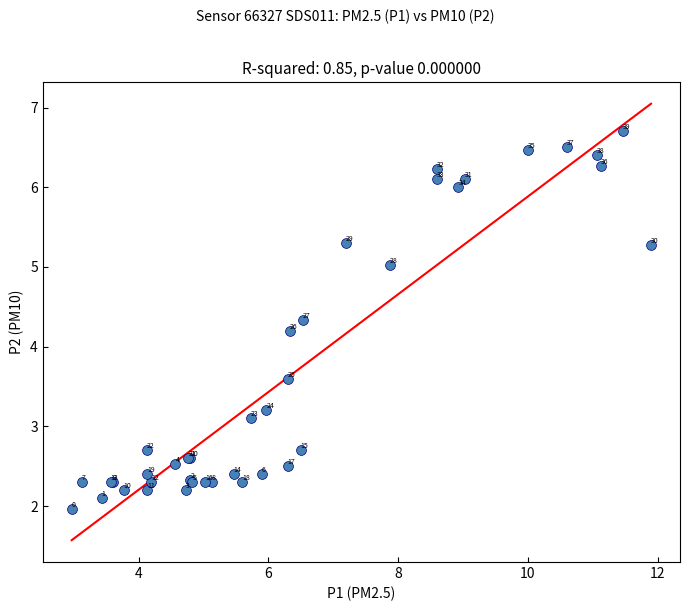

What Y value in the scatter plot is closest to 4?

4.2